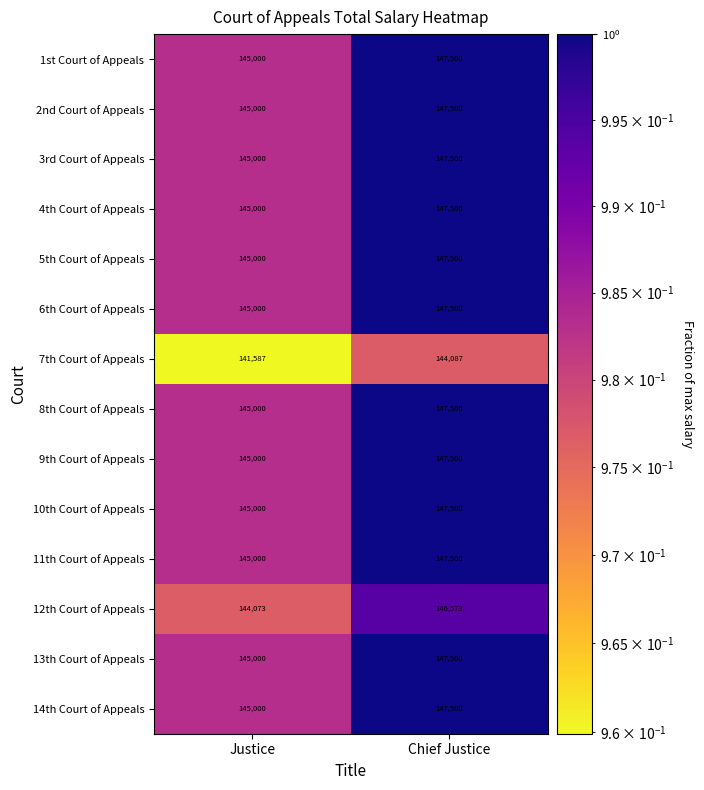

Rank the categories by 14th Court of Appeals value from highest to lowest.

Chief Justice, Justice